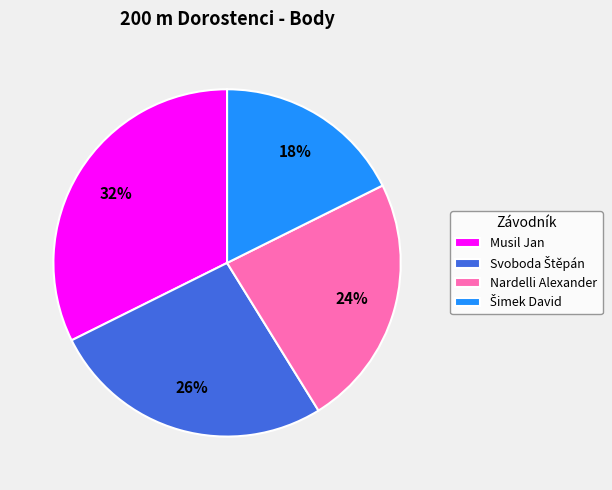

To the nearest percent, what is the combined percentage of Nardelli Alexander and Musil Jan?

56%